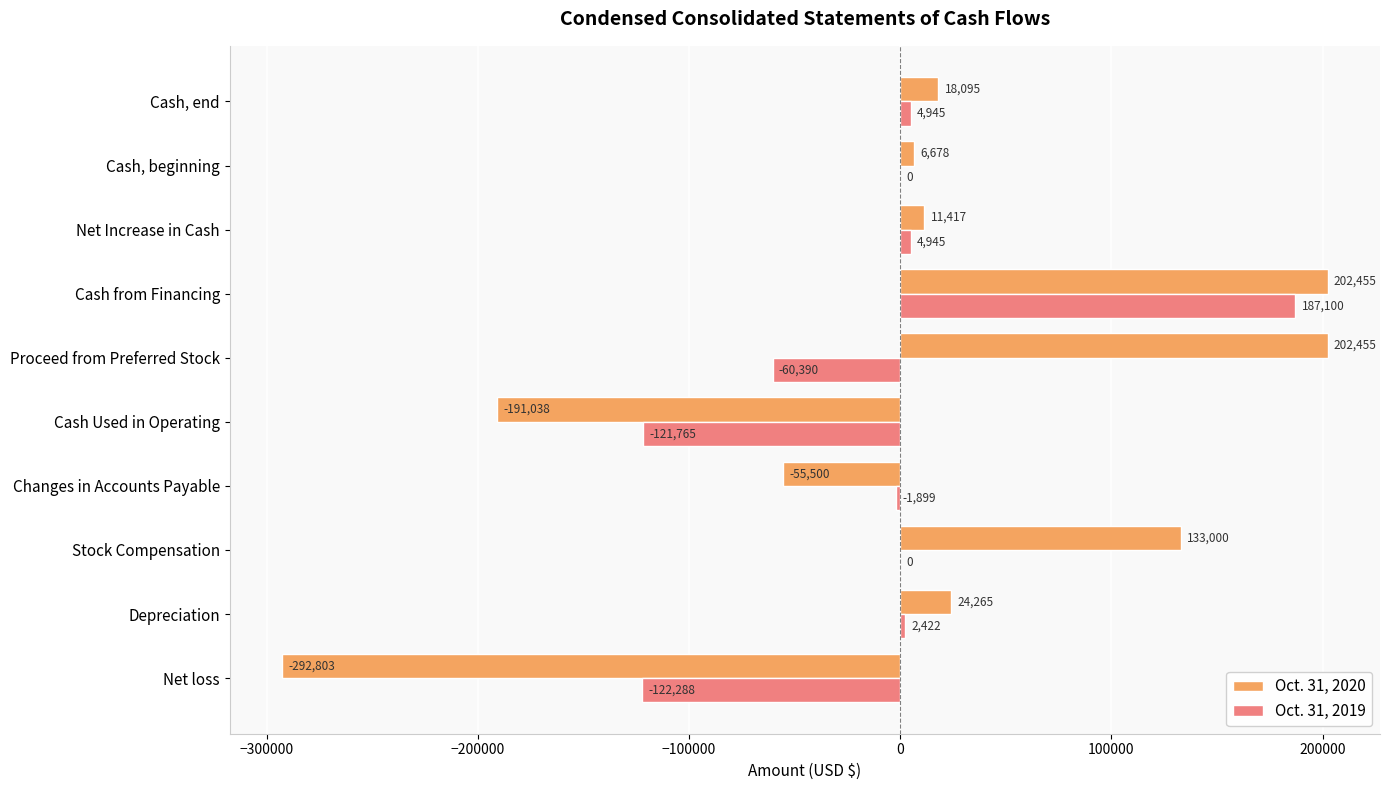

What is the sum of all Oct. 31, 2019 values?

-106930